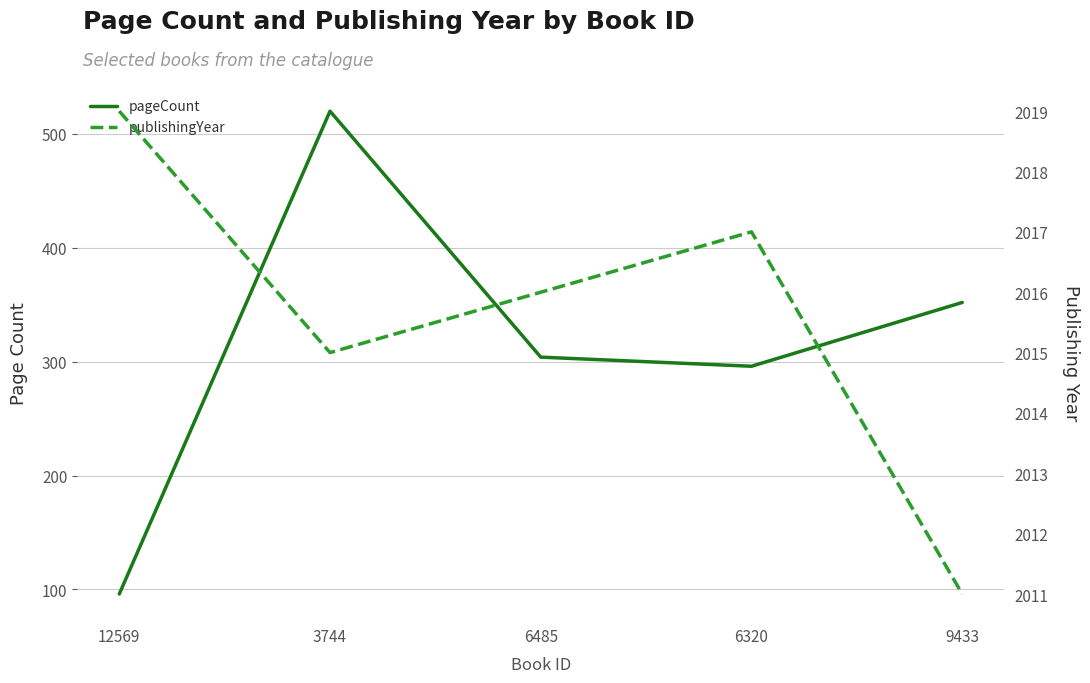

Which category has the highest value in the pageCount series?

3744